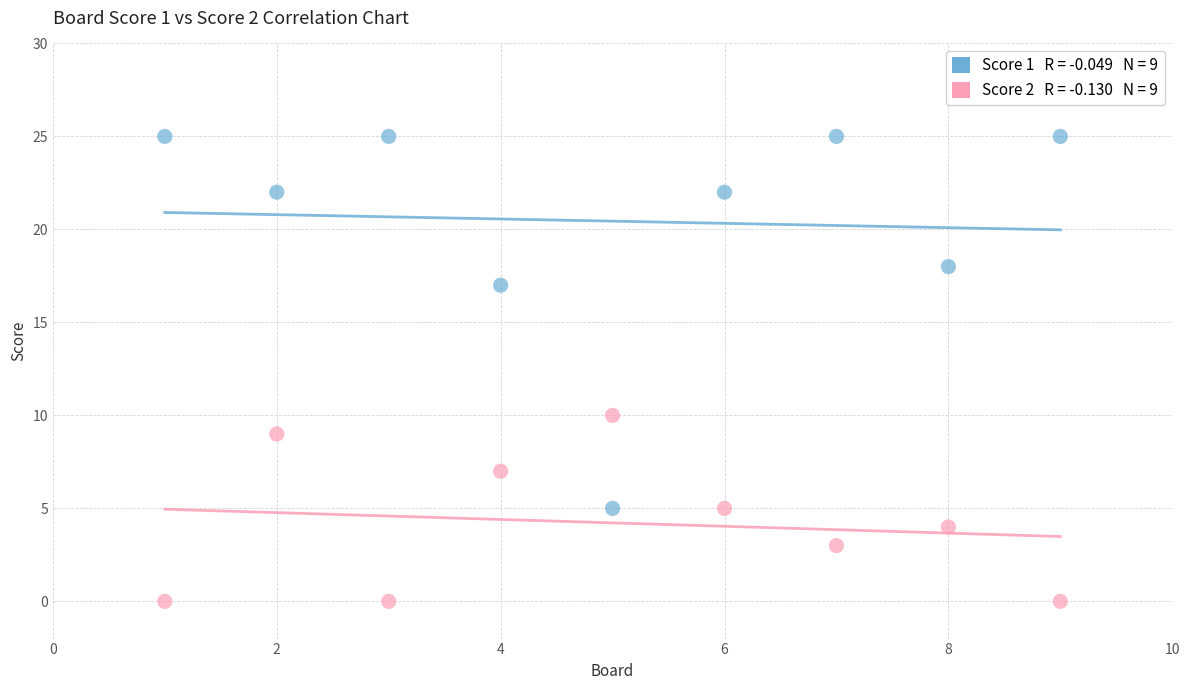

Across all data points, what is the range of Y values (max minus min)?

25